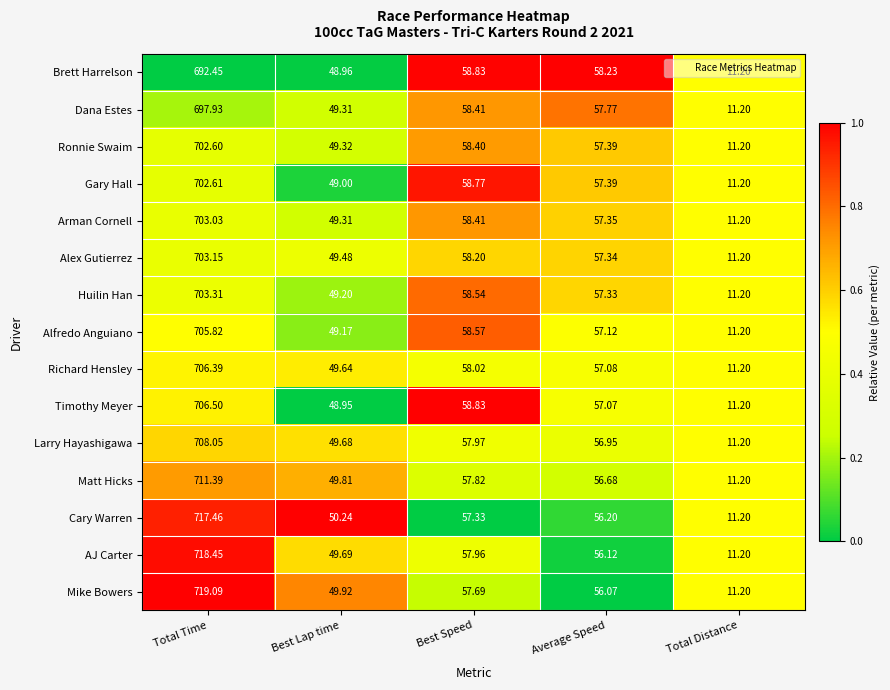

Which series has the widest spread of values?

Mike Bowers